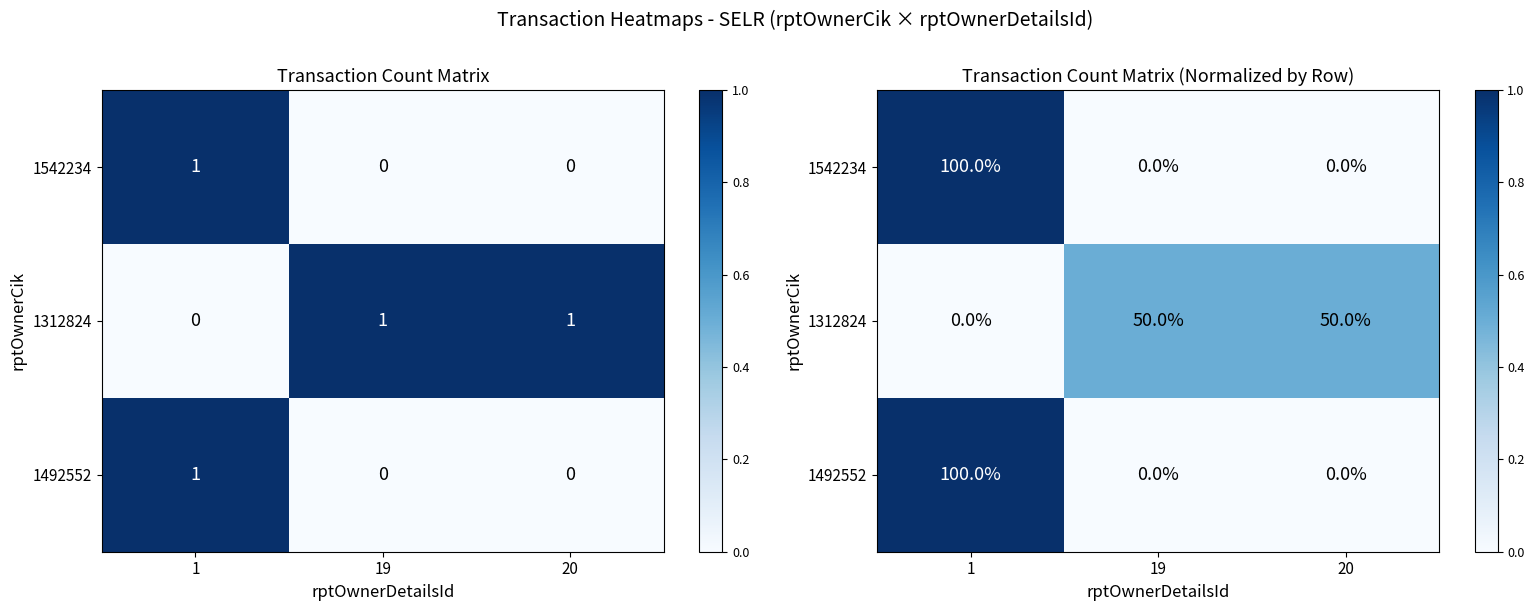

Is the value of 1312824 at 1 greater than the value of 1492552 at 1?

No